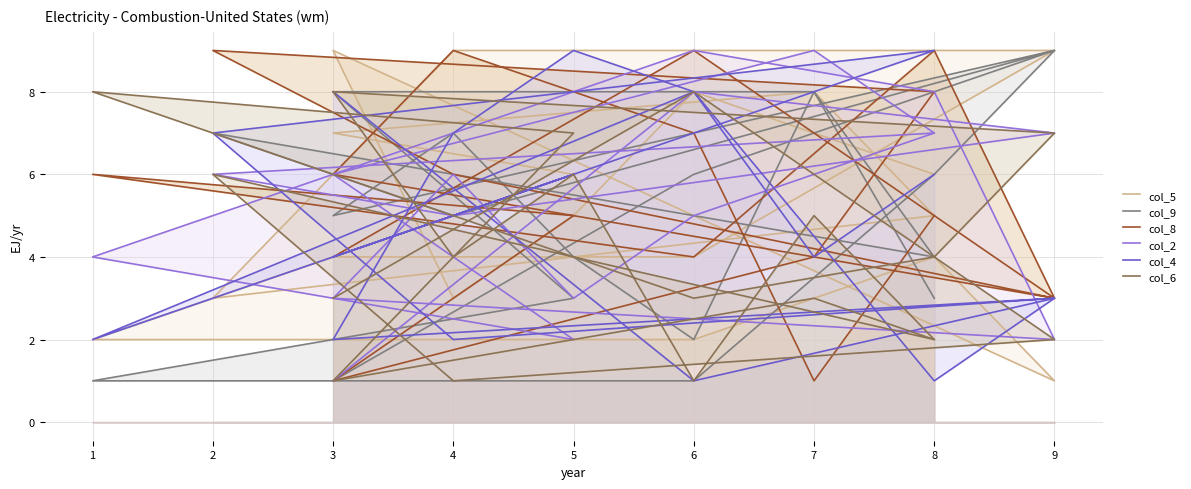

Where is the first local minimum for col_9?

4